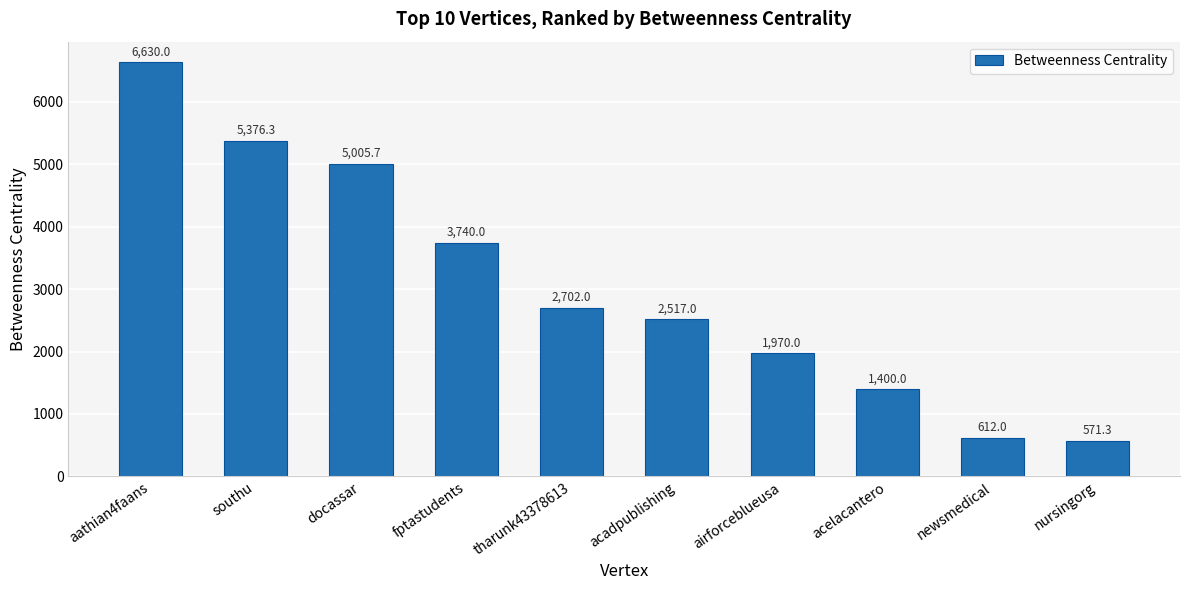

What is the smallest value displayed?

571.3